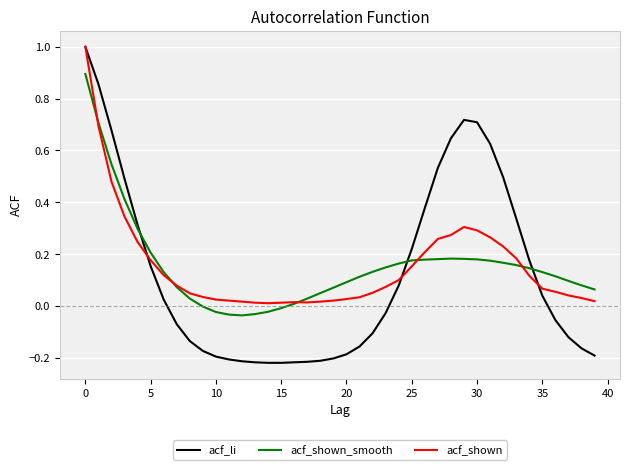

How many positive values does the acf_li series have?

19